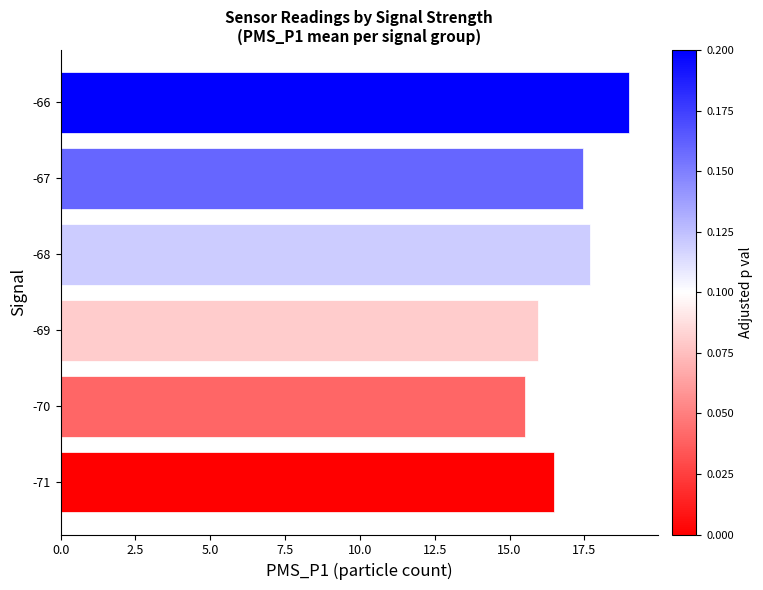

List the labels in order of value, largest first.

-66, -68, -67, -71, -69, -70